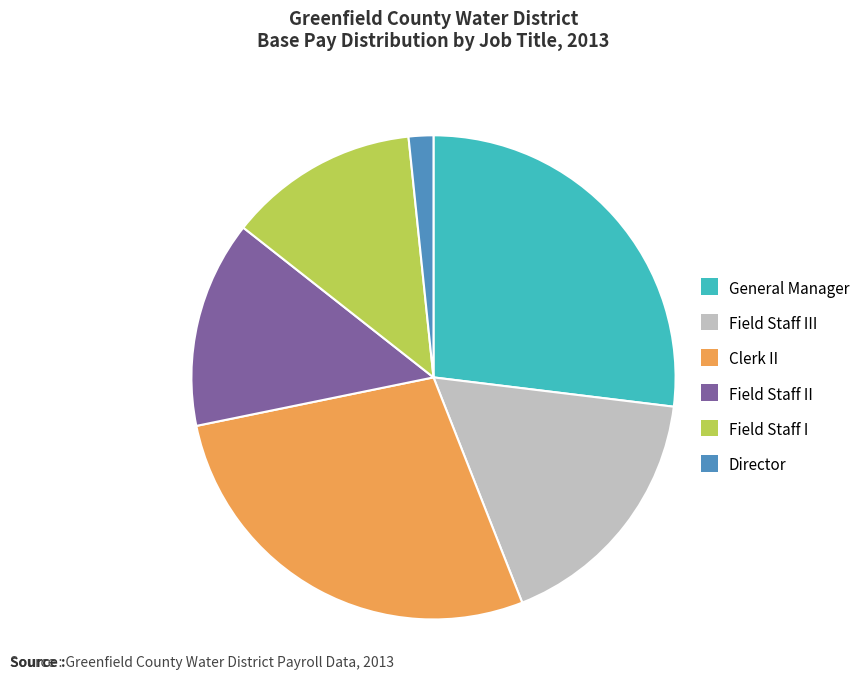

How many segments does this pie chart have?

6